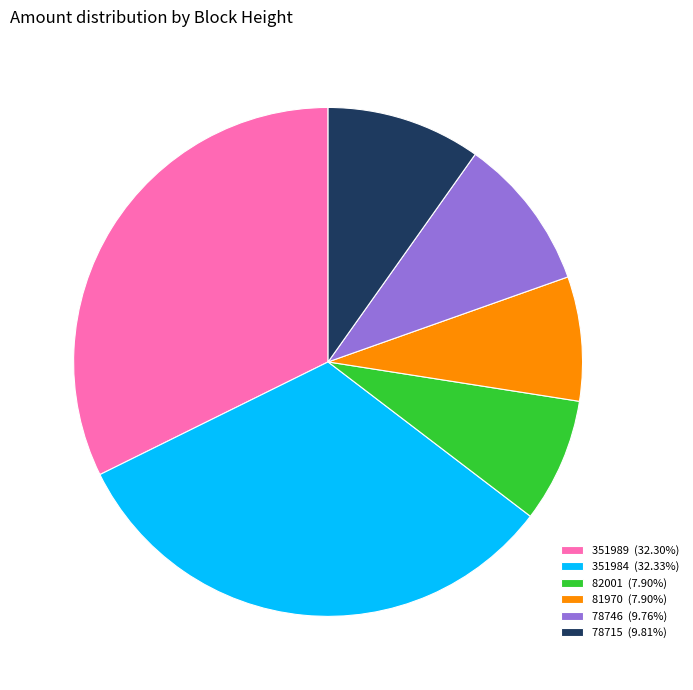

Is there a majority slice in this chart?

No